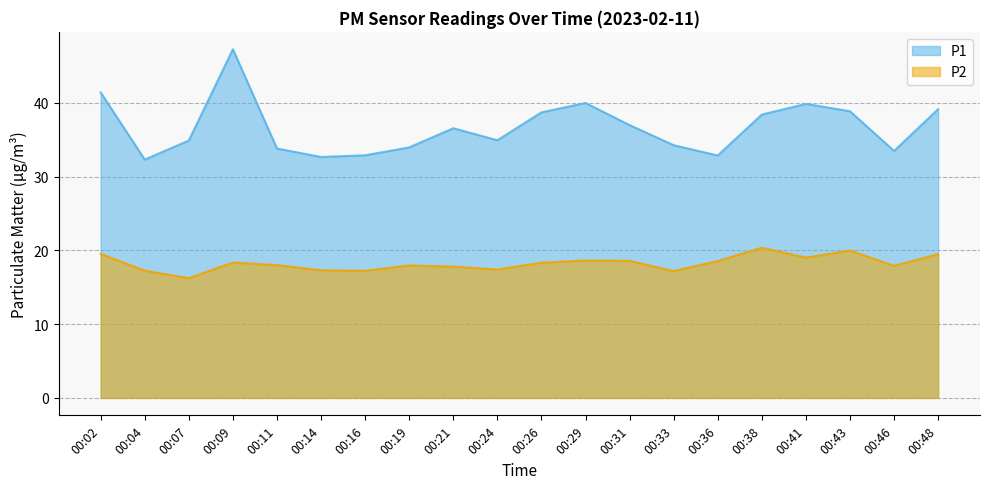

How many lines are shown in the chart?

2